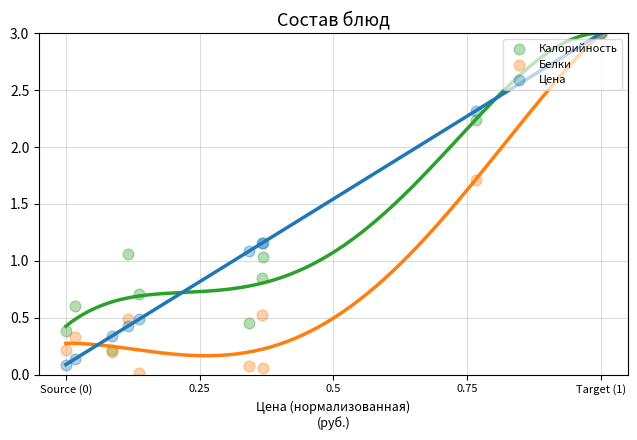

What are all the series names shown in the legend?

Калорийность, Белки, Цена